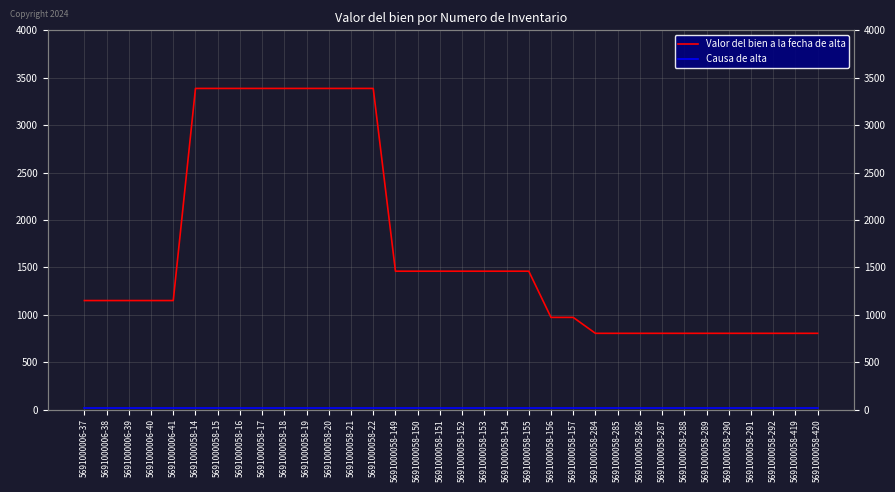

What is the sum of all Causa de alta values?

510.0